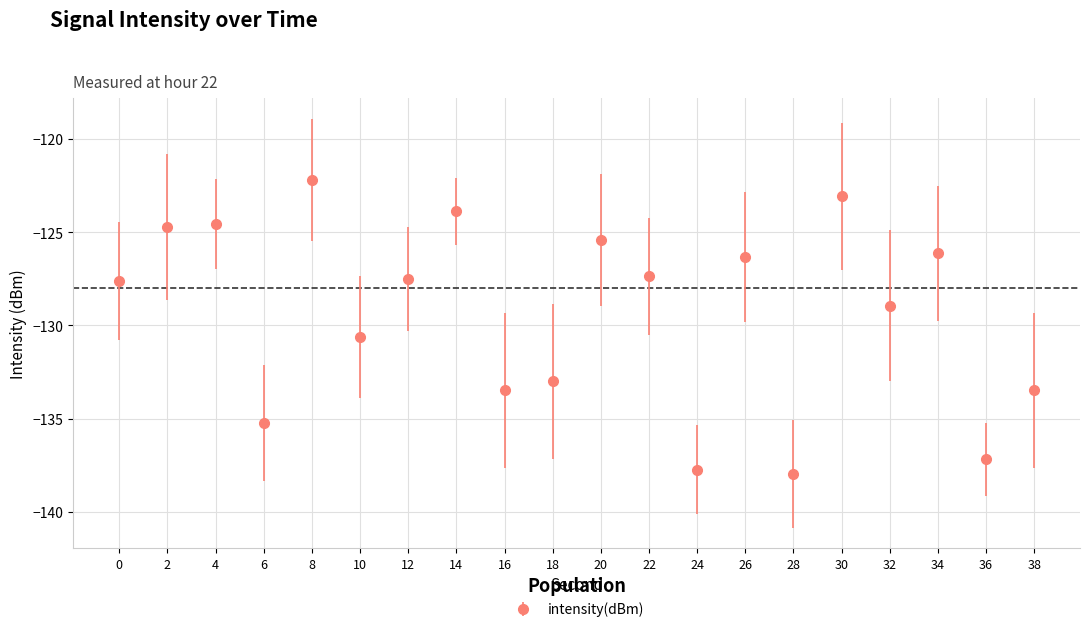

Where is the first local minimum?

6